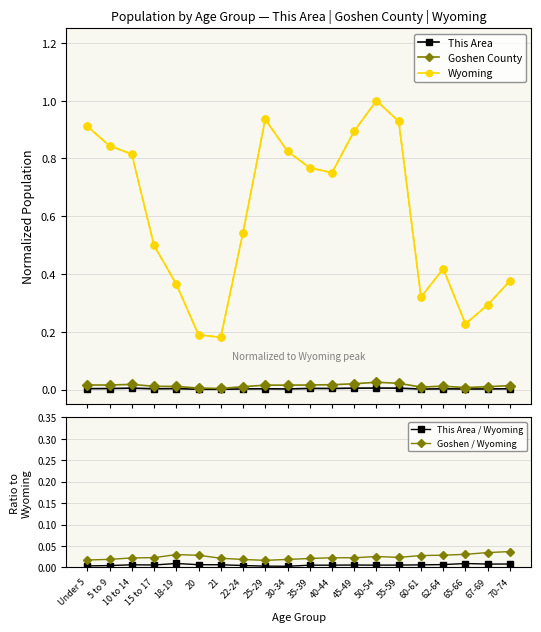

True or false: Goshen County and Wyoming cross at least once.

False